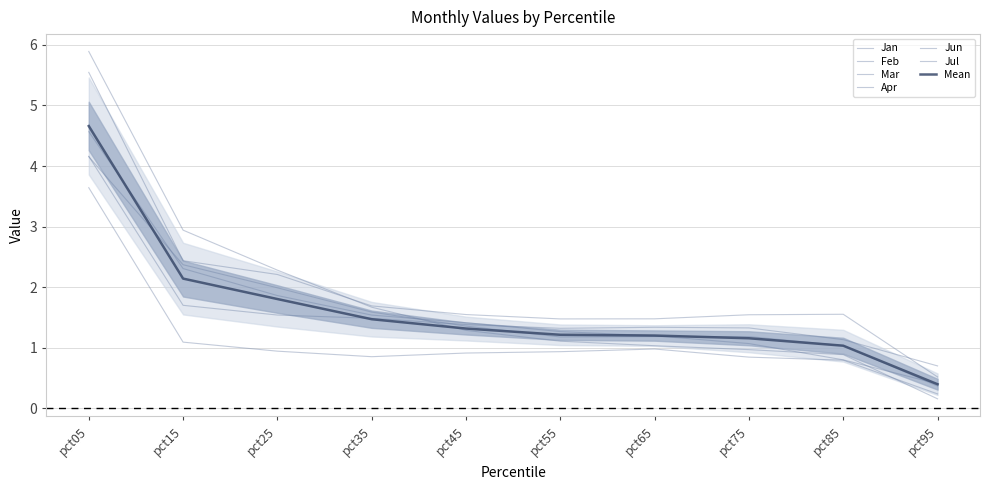

At which label is Mar closest to 3?

pct15